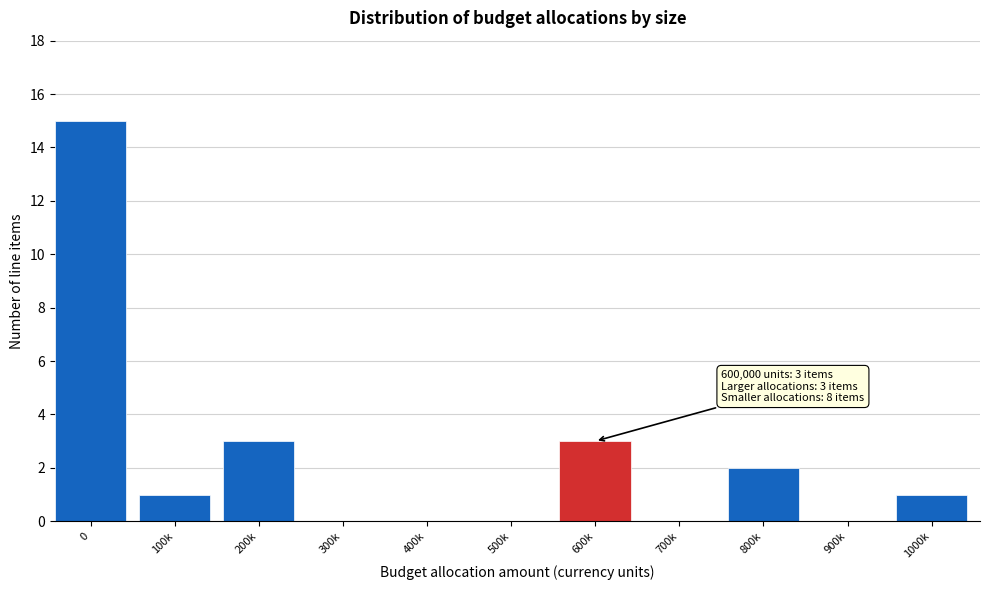

Reading left to right, list all the values displayed in this chart.

0=15	100k=1	200k=3	300k=0	400k=0	500k=0	600k=3	700k=0	800k=2	900k=0	1000k=1